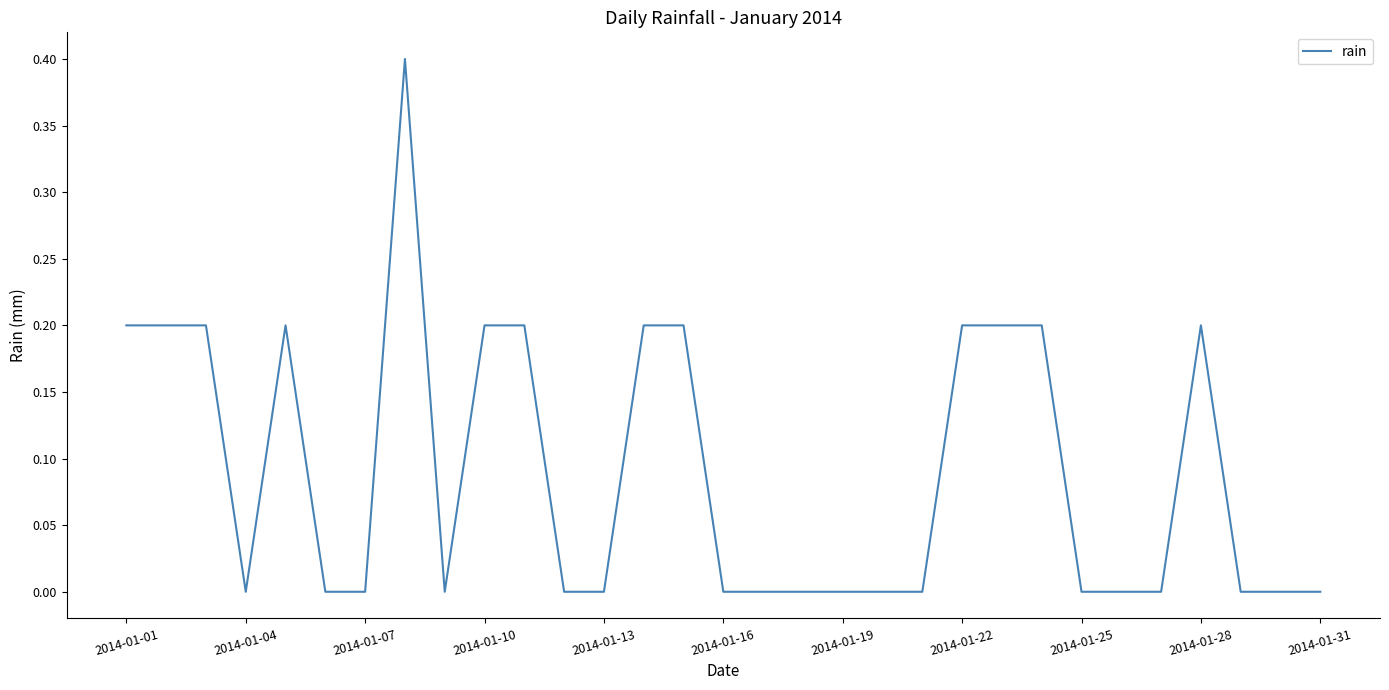

What is the greatest value displayed?

0.4